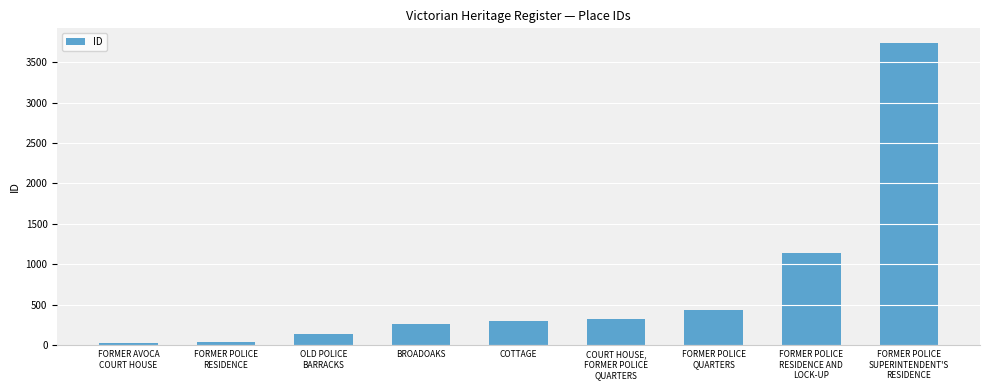

What is the label of the 4th bar from the left?

BROADOAKS